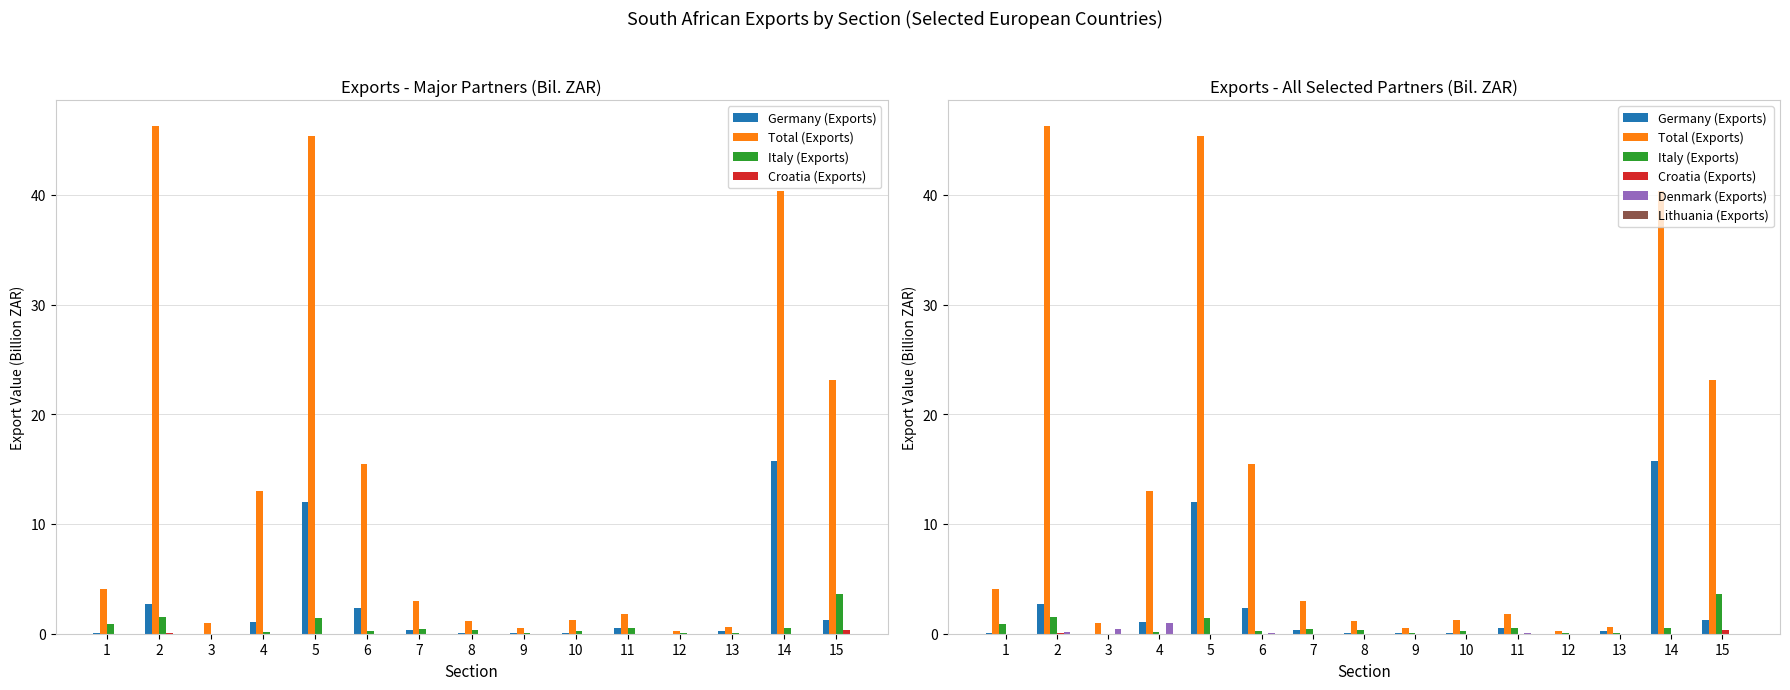

Which label corresponds to the smallest value in the chart?

5